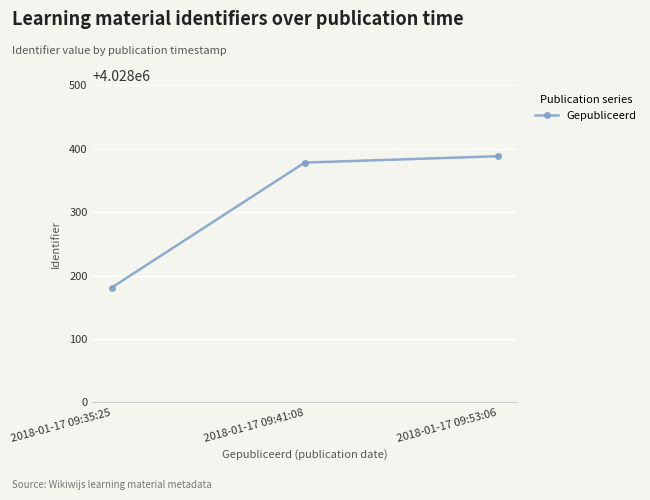

What is the greatest value displayed?

4028388